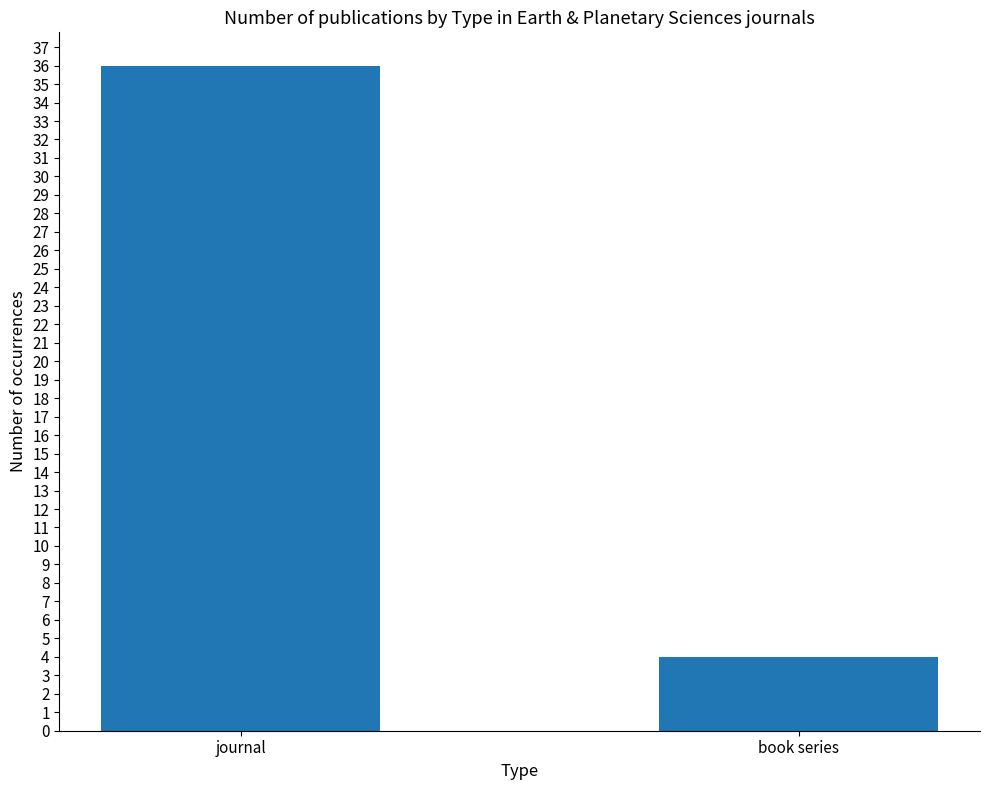

Approximately how many times larger is the value at journal compared to book series?

9.0